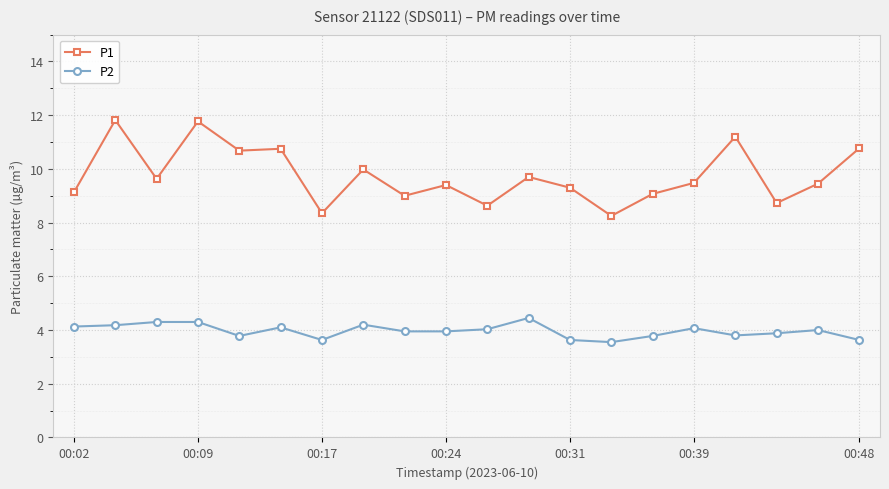

What is the difference between the second highest and minimum values in the P1 series?

3.5